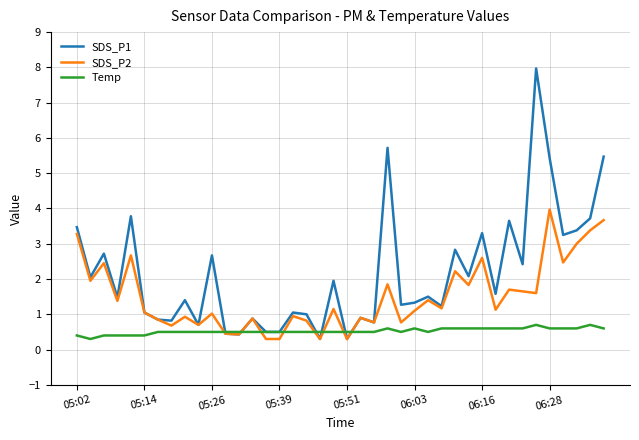

What is the sum of all SDS_P2 values?

60.0